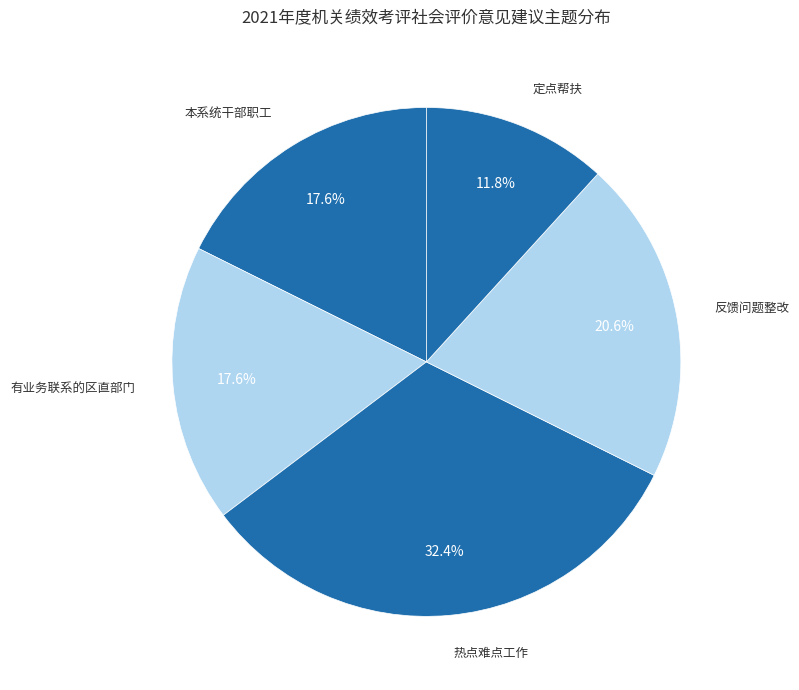

How many slices are in this pie chart?

5